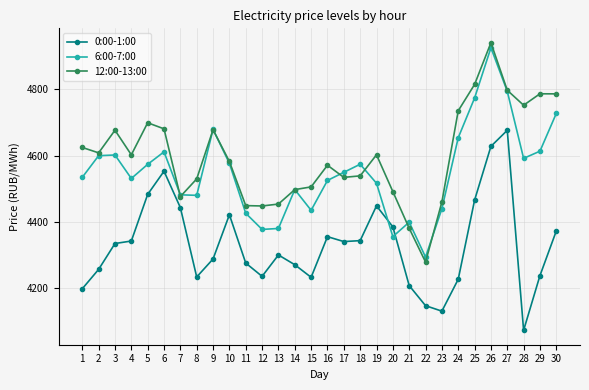

Which series has the largest total across all categories?

12:00-13:00